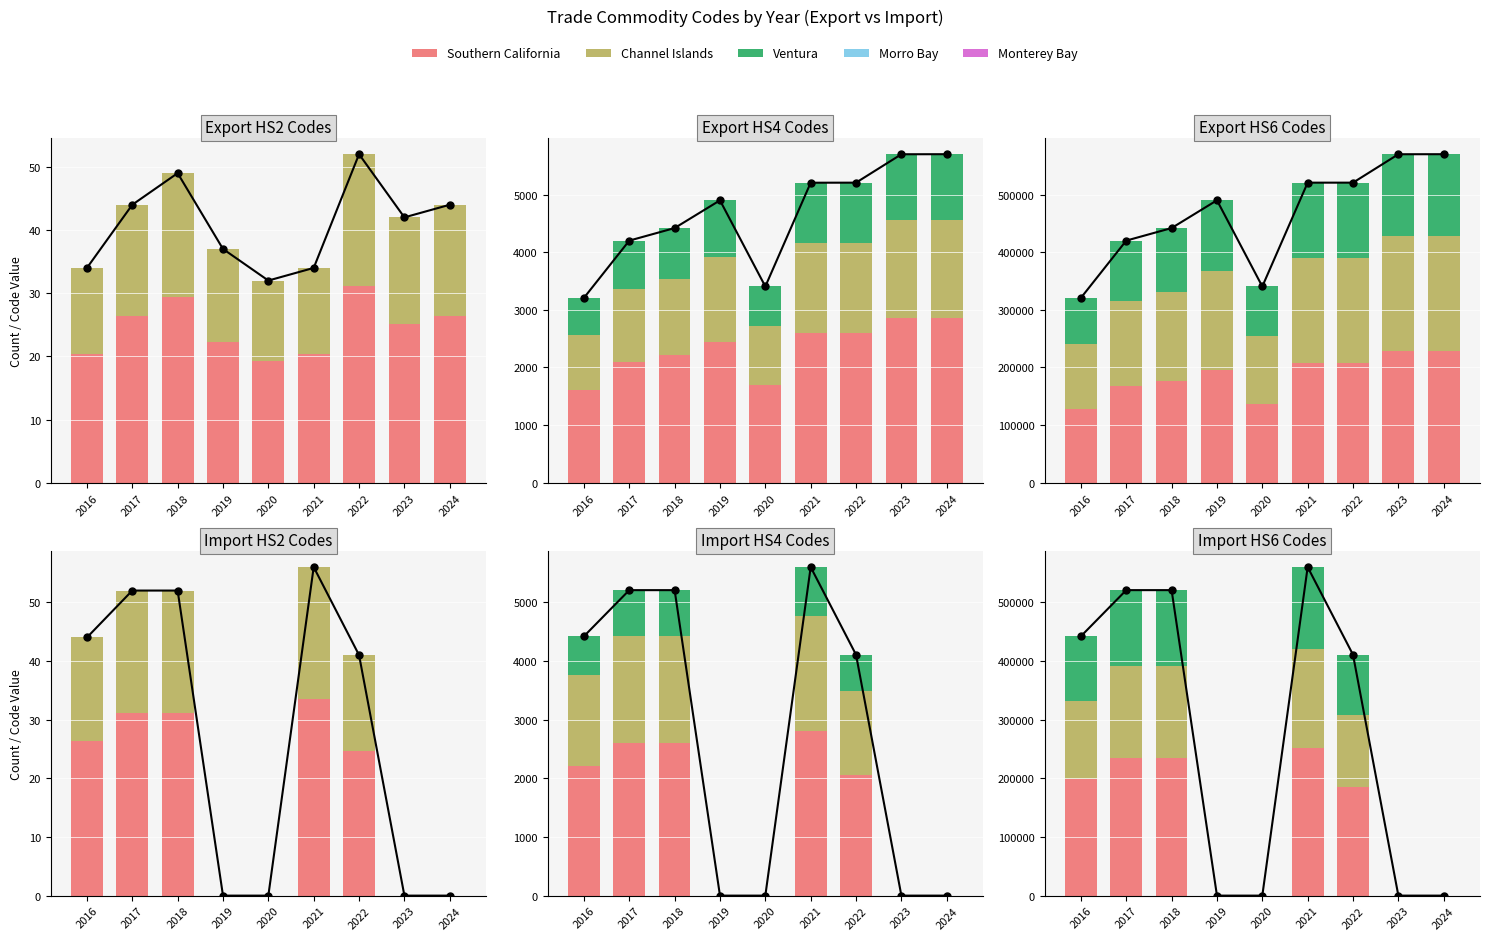

What is the difference between the maximum and minimum values in the Ventura series?

140032.5